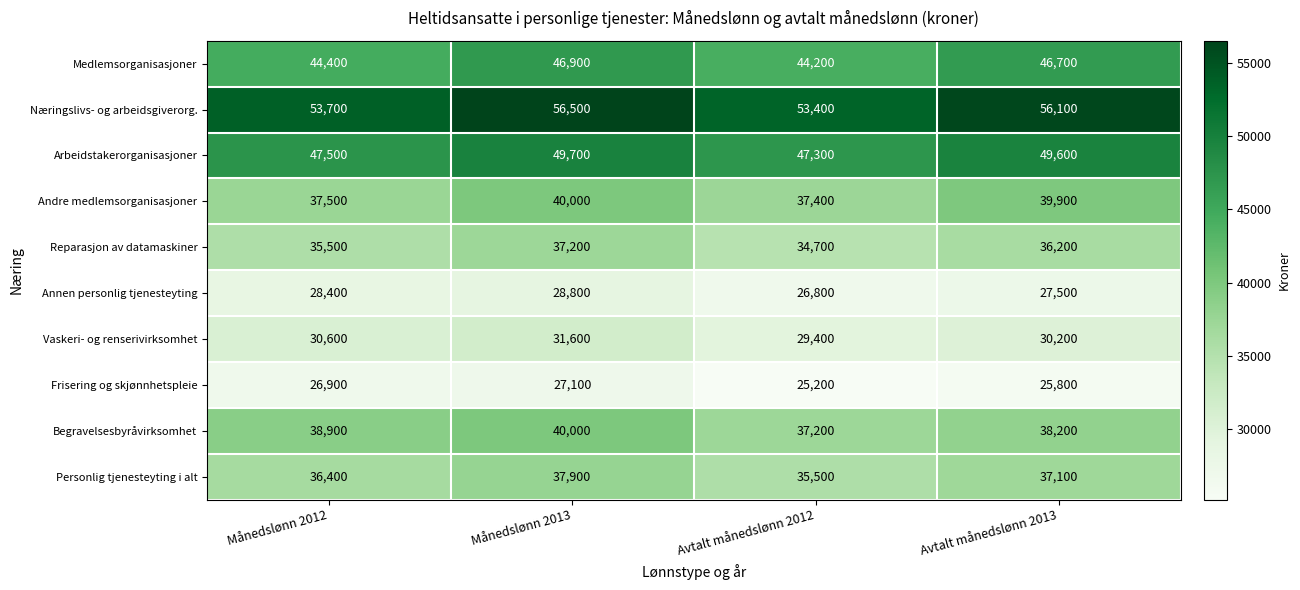

Which series has the largest range (max minus min)?

Næringslivs- og arbeidsgiverorg.